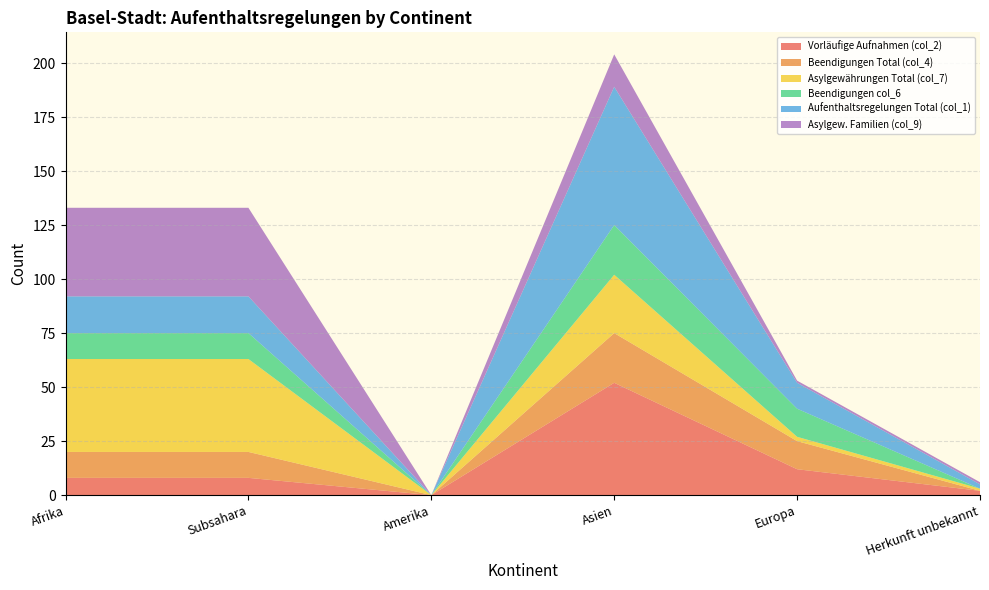

Reading left to right, what are all the values shown in this chart?

Vorläufige Aufnahmen (col_2): 8	8	0	52	12	2
Beendigungen Total (col_4): 12	12	0	23	13	0
Asylgewährungen Total (col_7): 43	43	0	27	2	1
Beendigungen col_6: 12	12	0	23	13	0
Aufenthaltsregelungen Total (col_1): 17	17	0	64	12	2
Asylgew. Familien (col_9): 41	41	0	15	1	1